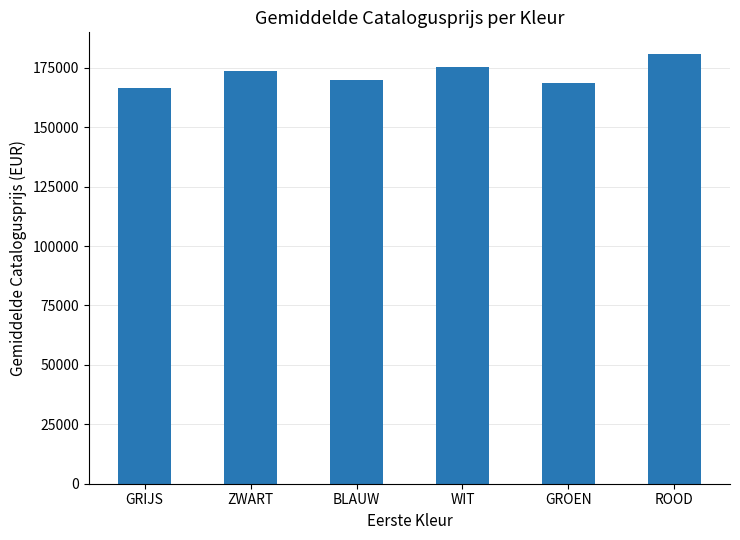

What is the greatest value displayed?

180869